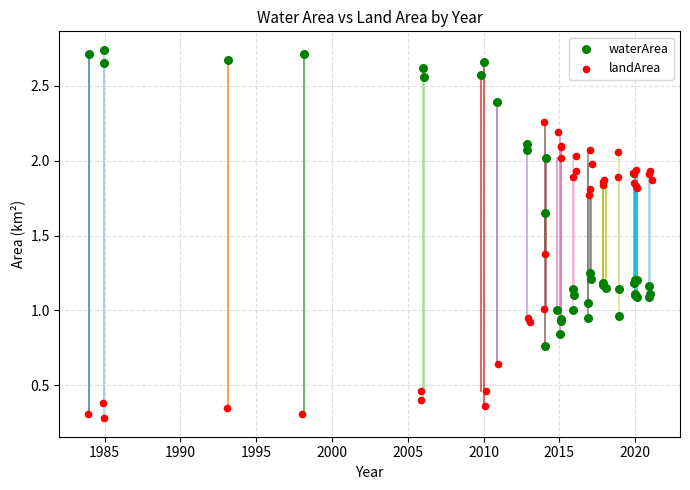

What are all the series names shown in the legend?

waterArea, landArea